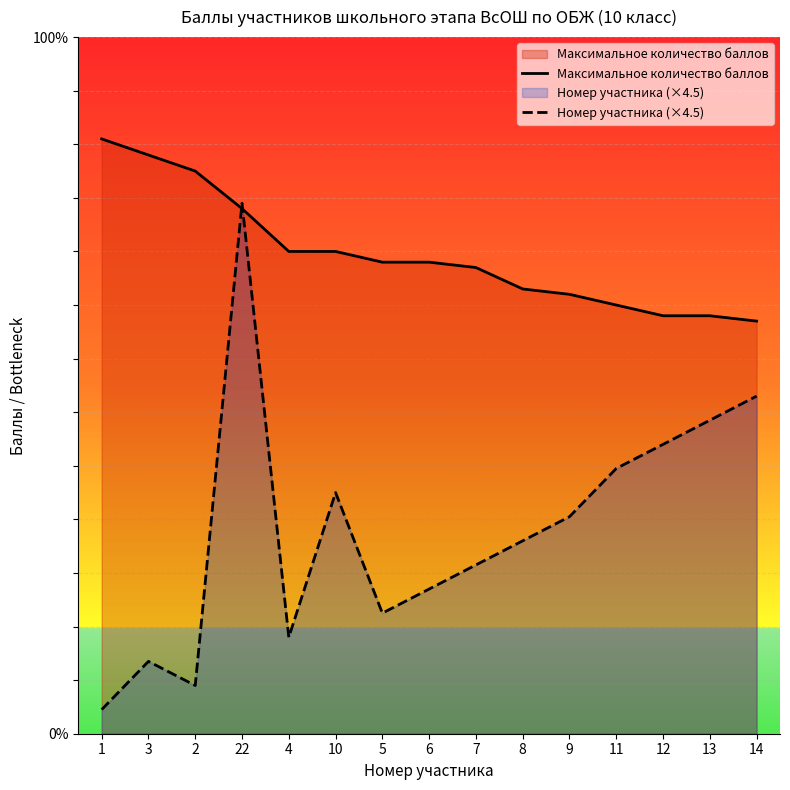

In Номер участника (×4.5), how many points are lower than both neighbors (excluding endpoints)?

3